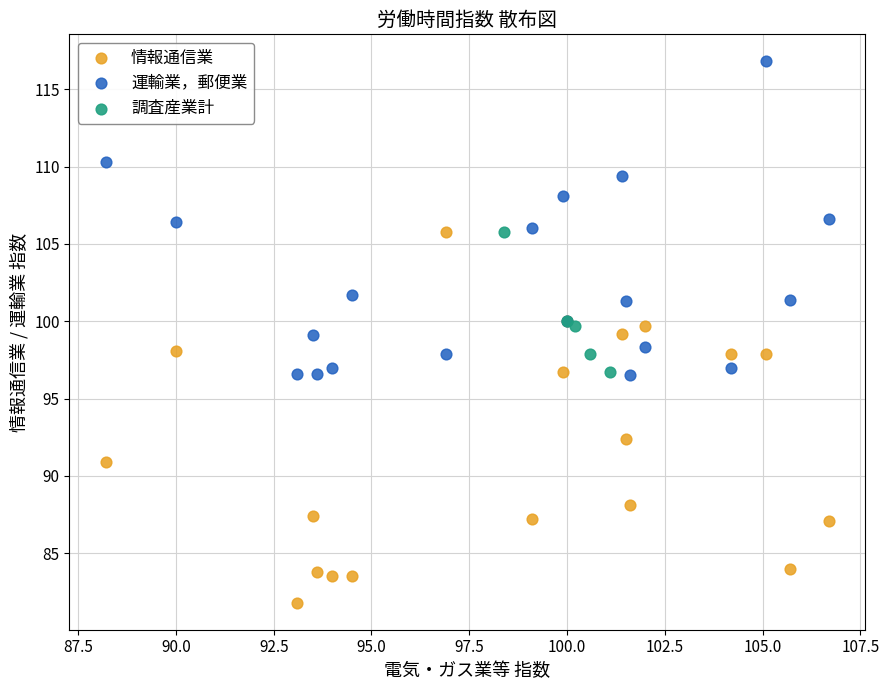

Which series contains the highest Y value?

運輸業，郵便業